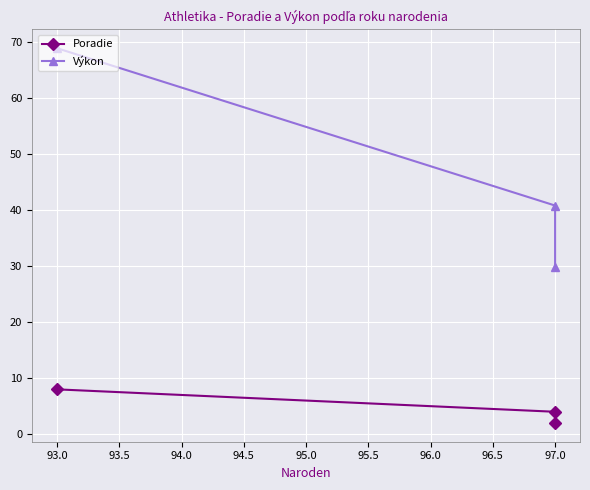

How many Poradie values are between 2 and 8?

3